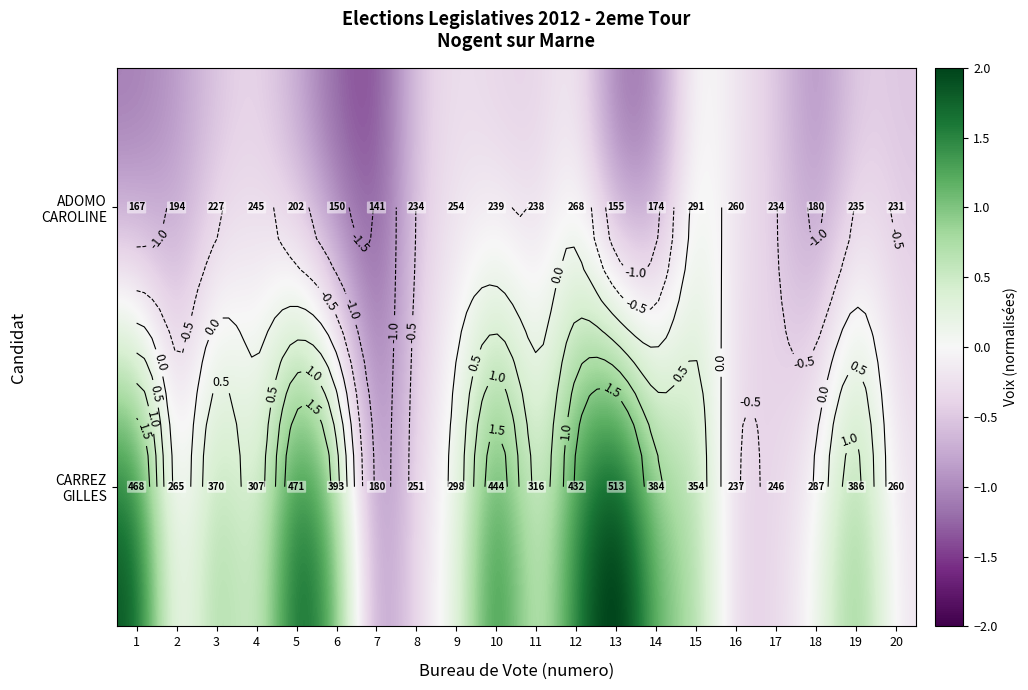

Which series changed the most between 4 and 13?

CARREZ GILLES